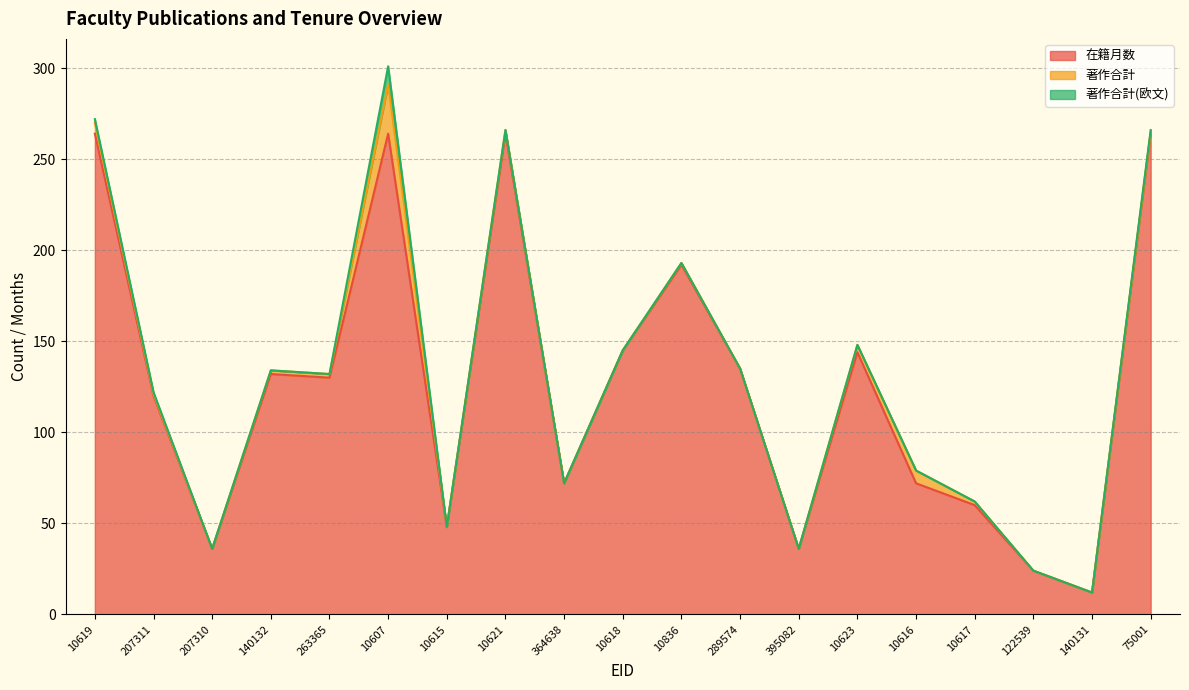

How many lines are shown in the chart?

3